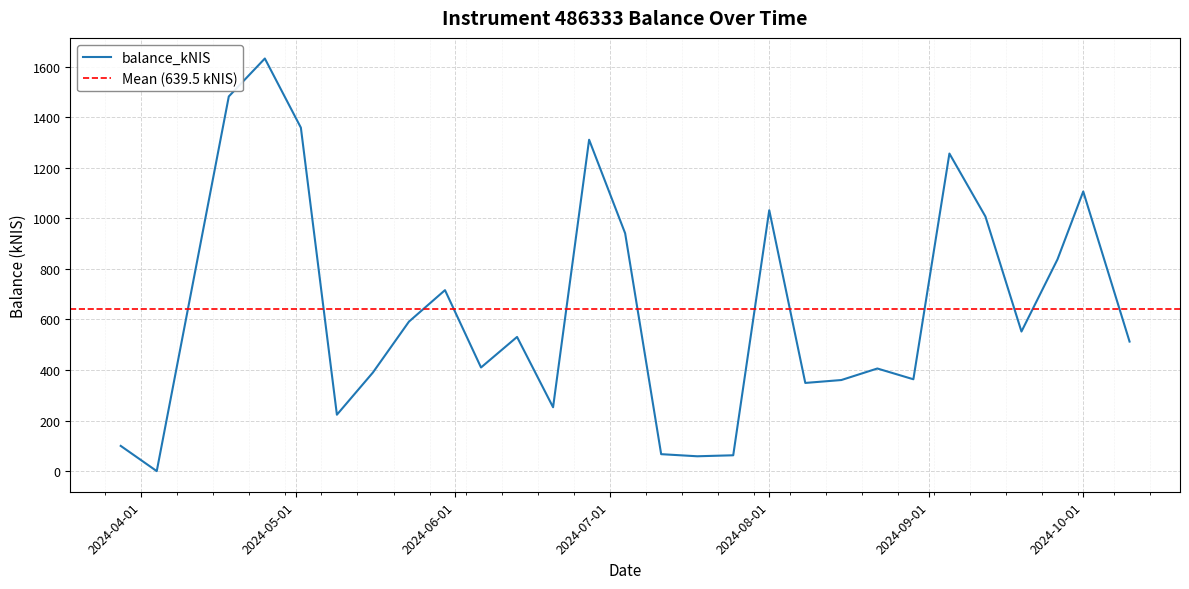

Is it true that the value at 2024-05-23 is 280.9?

False